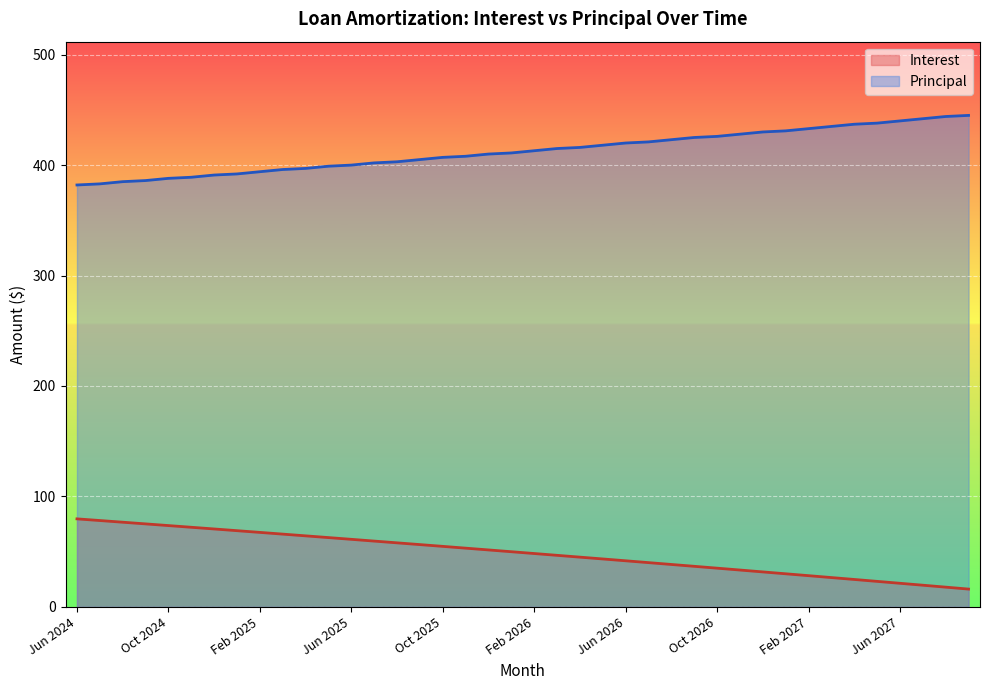

What is the value of the Interest point at the 3rd from the left?

76.7